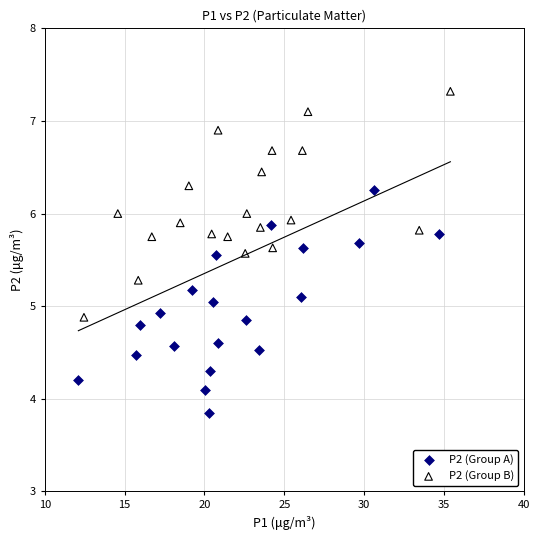

Which series contains the lowest Y value?

P2 (Group A)